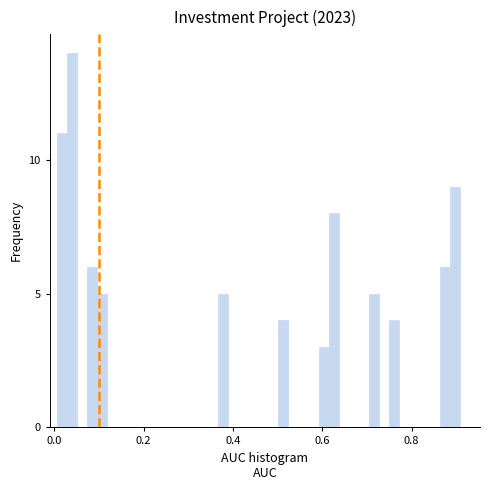

Read against the x-axis, roughly where is the centre of the tallest bar?

0.04